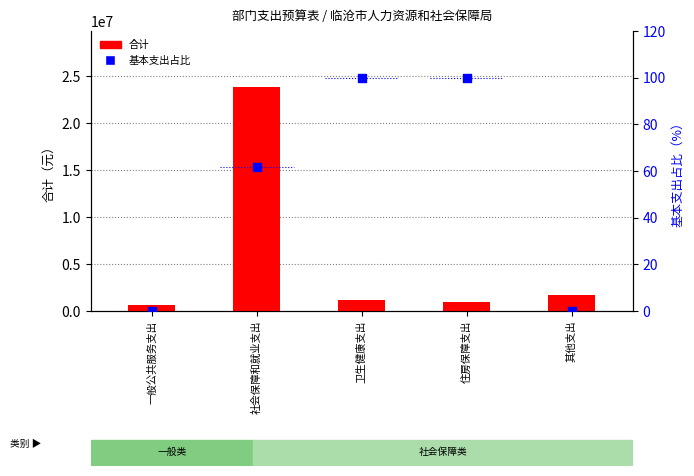

Which series contains the highest Y value?

合计